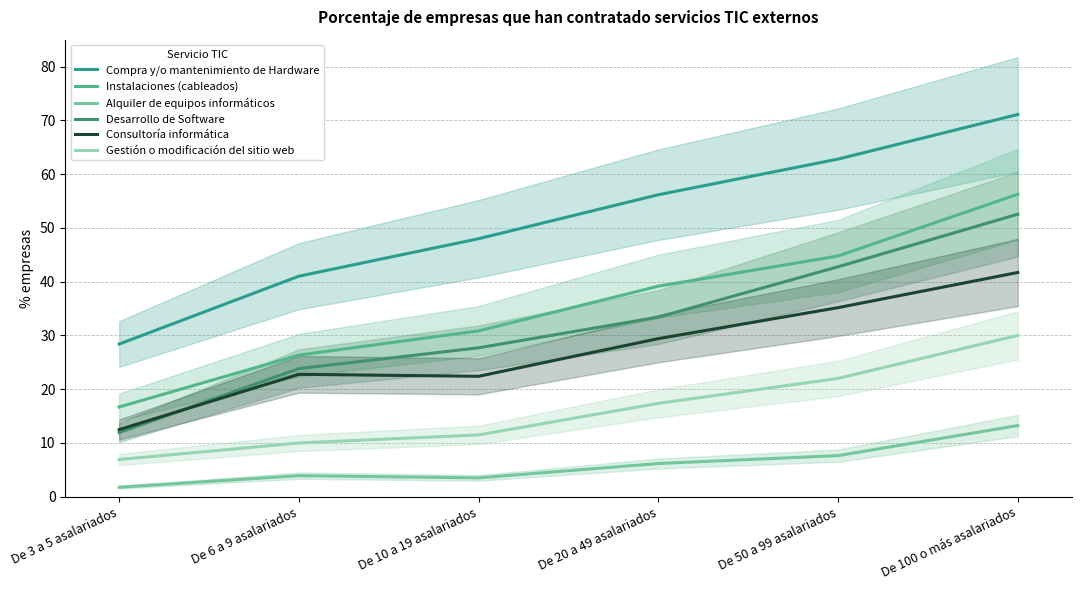

Which series has the largest total across all categories?

Compra y/o mantenimiento de Hardware